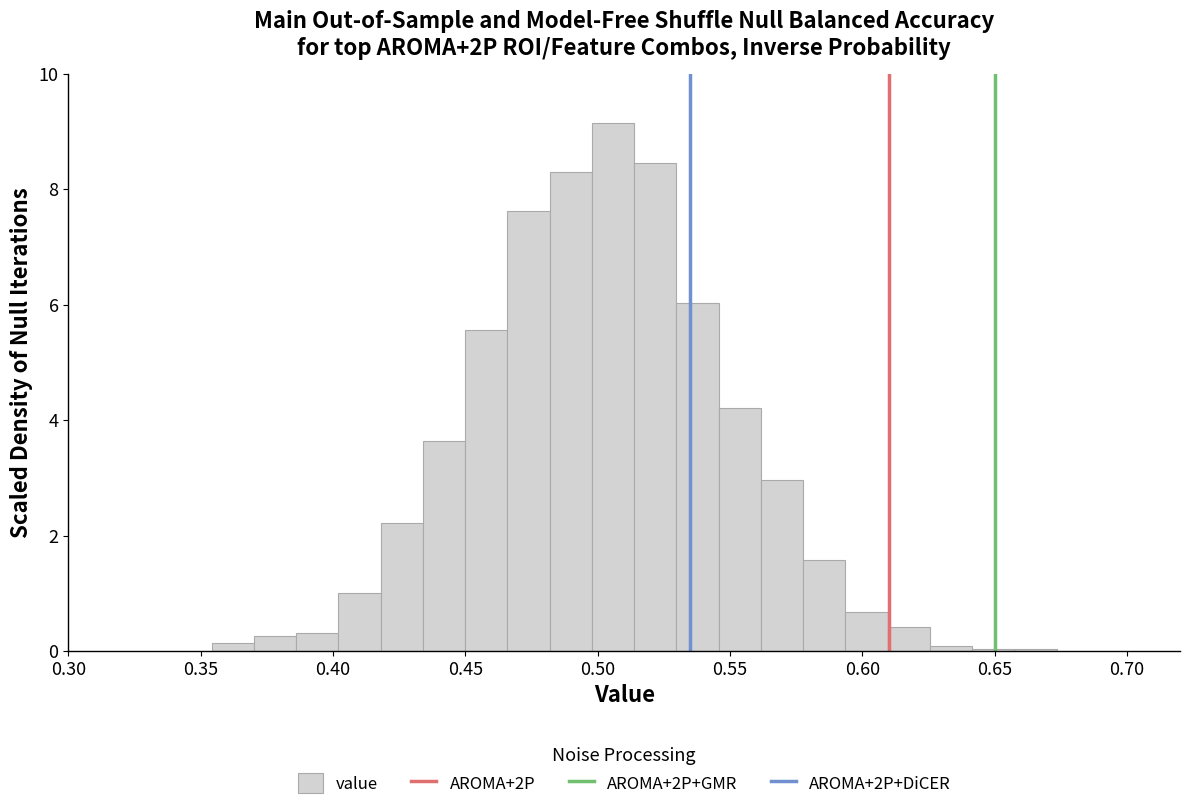

Read against the x-axis, roughly where is the centre of the tallest bar?

0.505